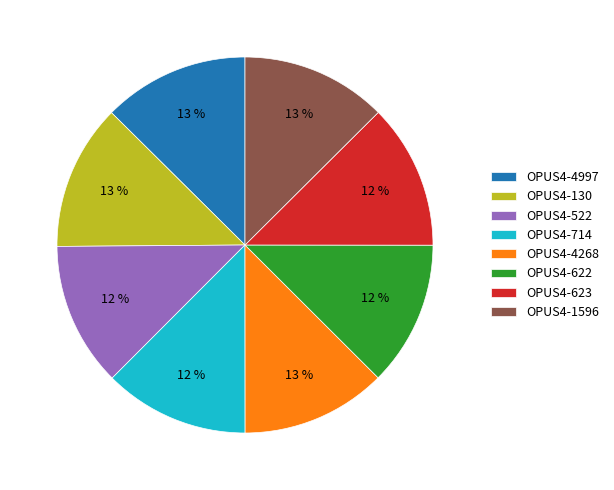

To the nearest percent, what portion does OPUS4-130 represent?

13%